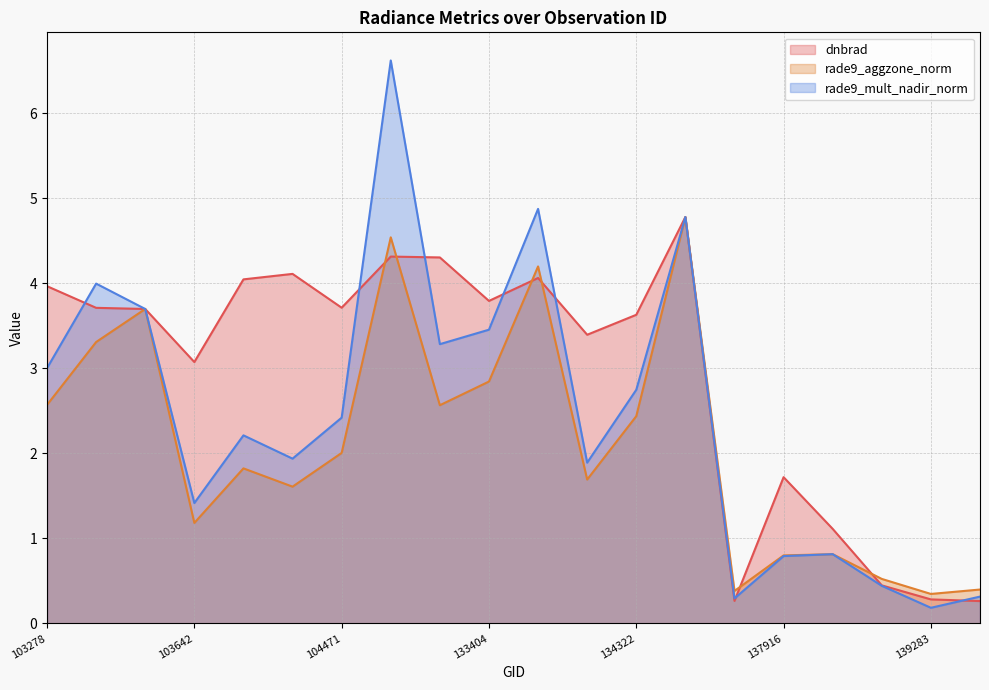

Is the value of rade9_mult_nadir_norm at 103988 greater than the value of rade9_aggzone_norm at 133404?

No